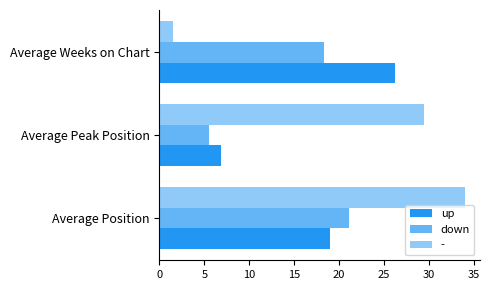

True or false: - has a value of 48.7 at Average Peak Position.

False